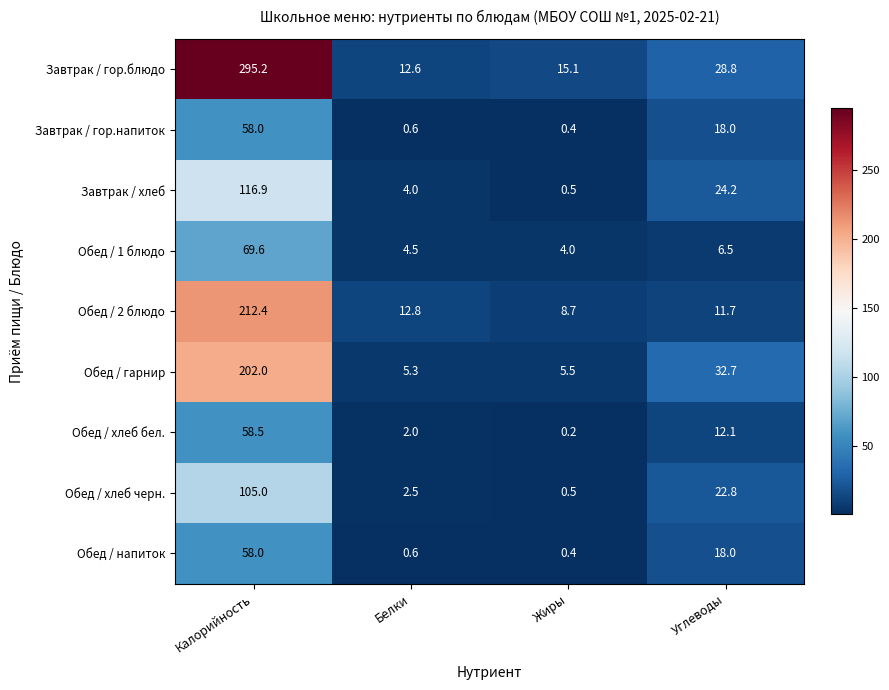

List the labels in order of Обед / хлеб черн. value, smallest first.

Жиры, Белки, Углеводы, Калорийность